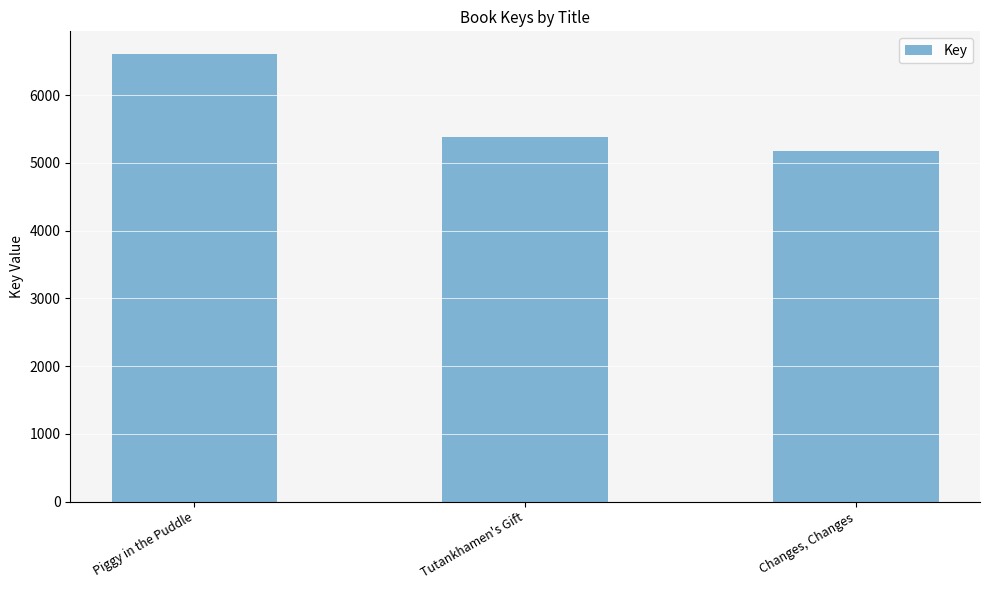

What position from the left is Piggy in the Puddle?

1